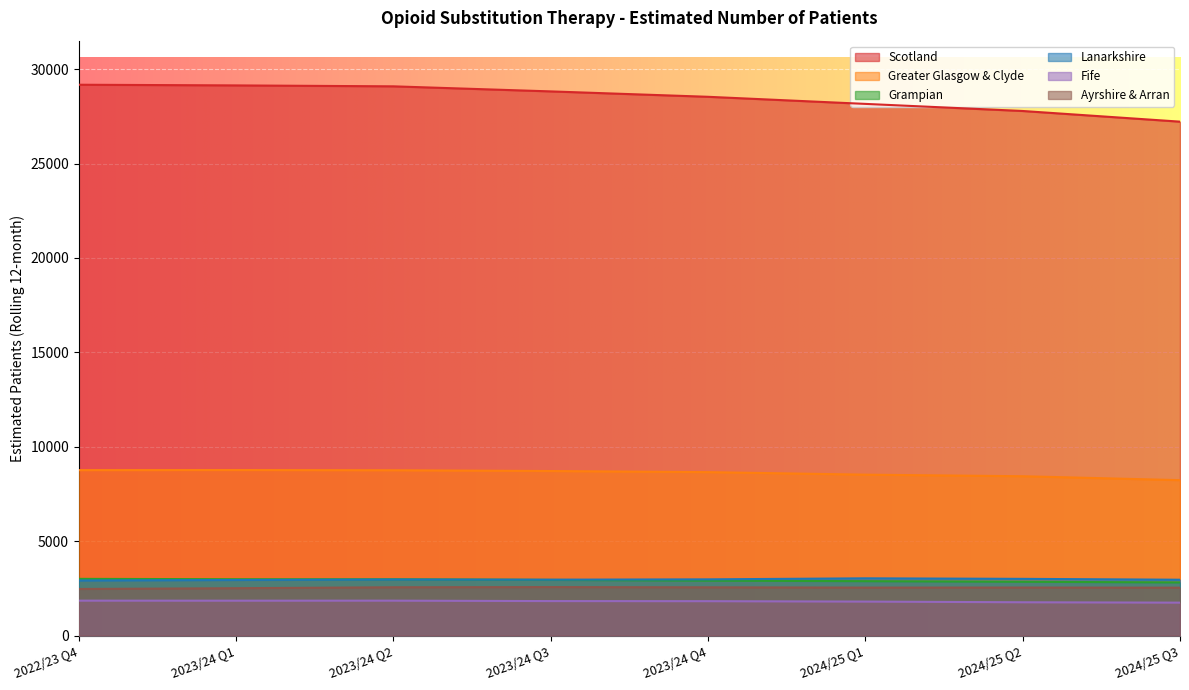

True or false: Grampian has more than 0 points higher than both neighbors.

False